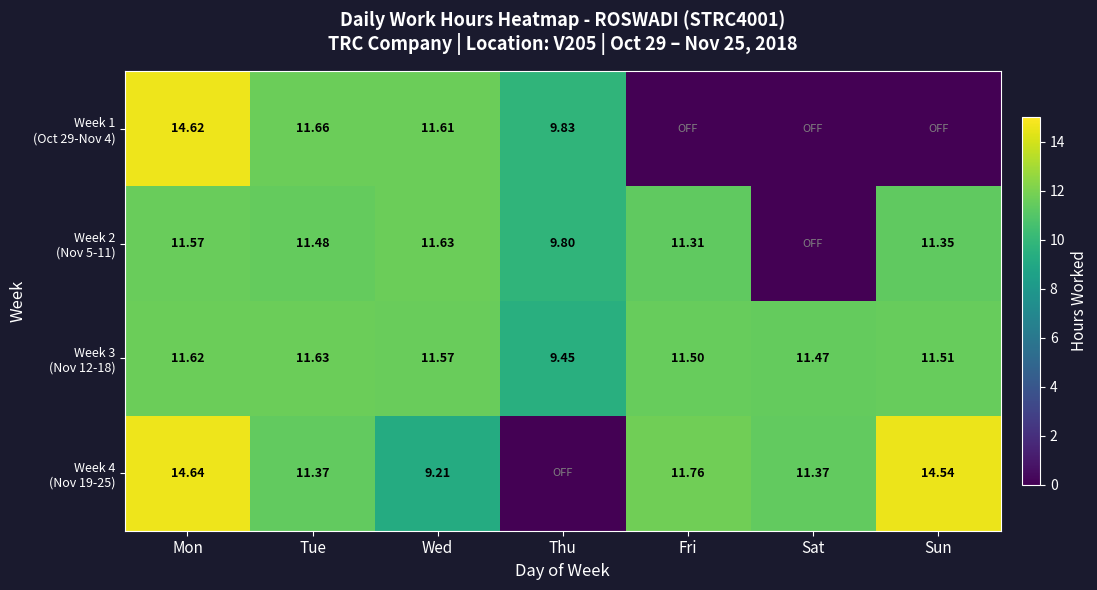

What is the total value across all series at Tue?

46.1